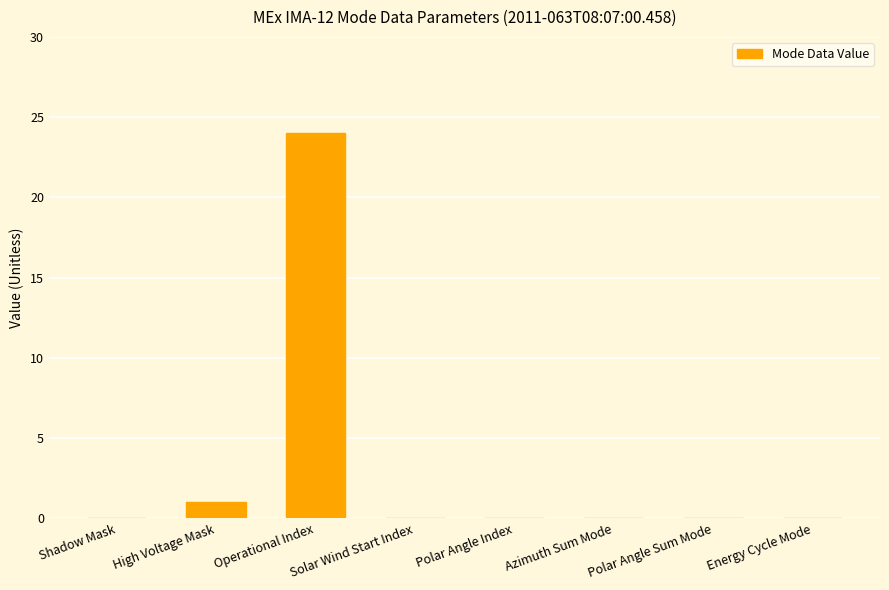

Which has a higher value, Operational Index or Polar Angle Index?

Operational Index